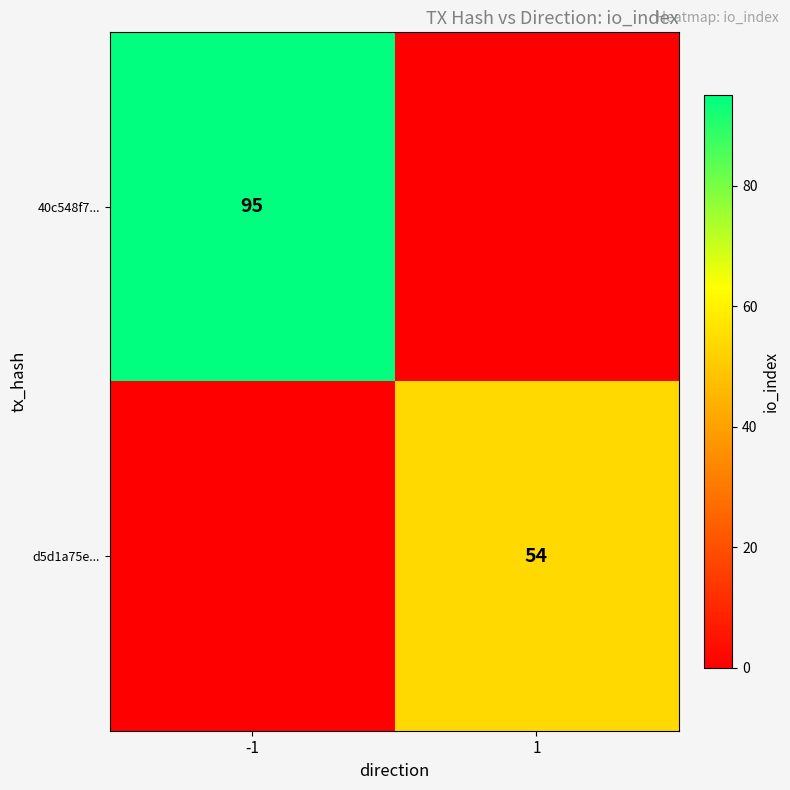

Between 1 and -1, which is larger?

-1